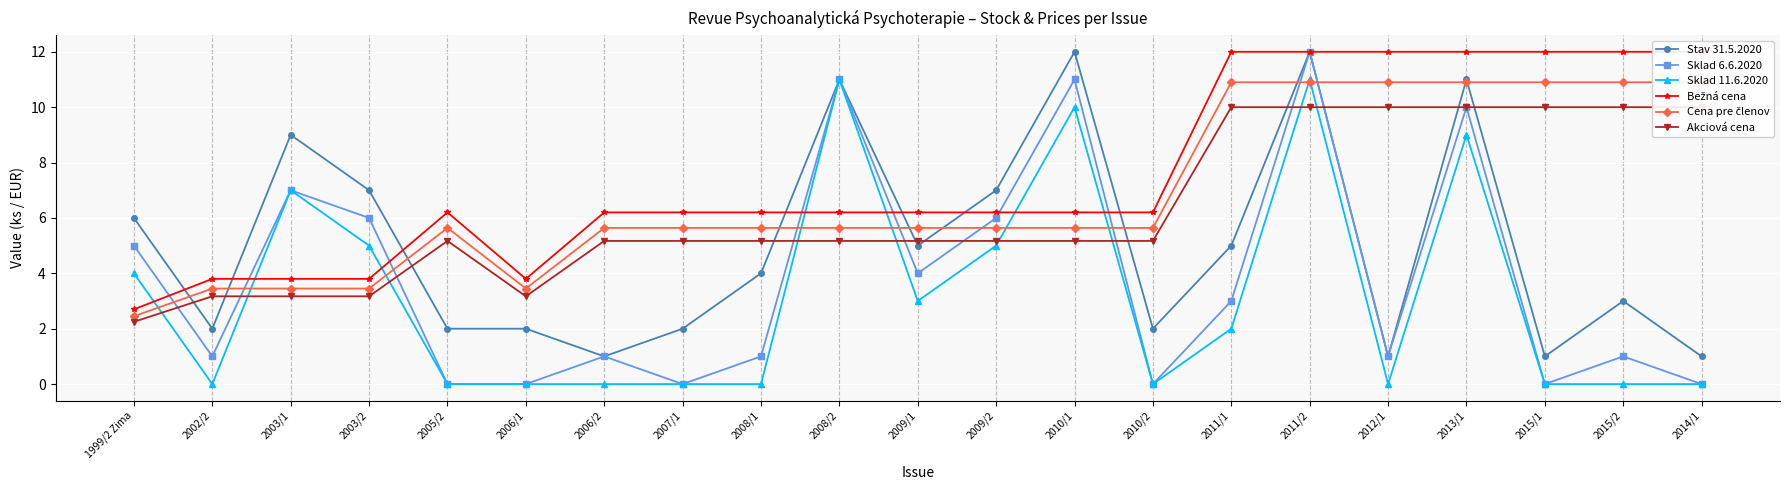

What is the approximate value of Cena pre členov at 2010/2?

5.6